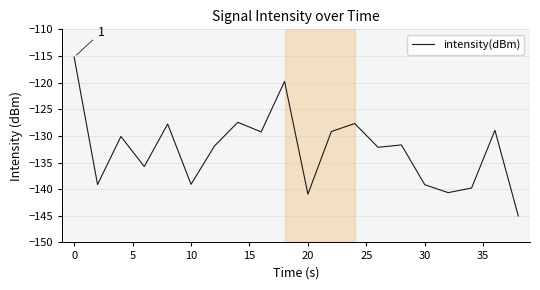

What is the difference between the maximum and minimum values?

29.8